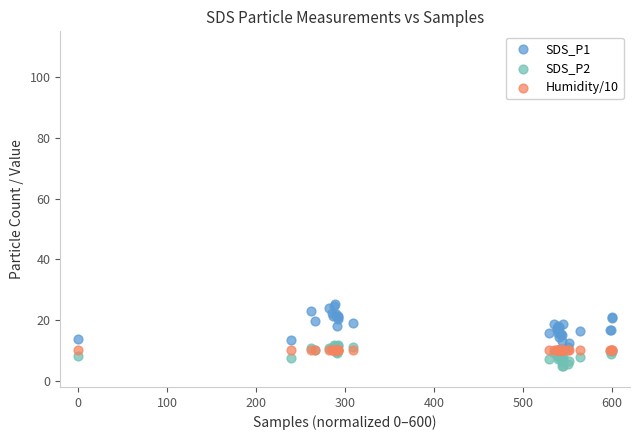

Which series reaches the minimum Y coordinate?

SDS_P2